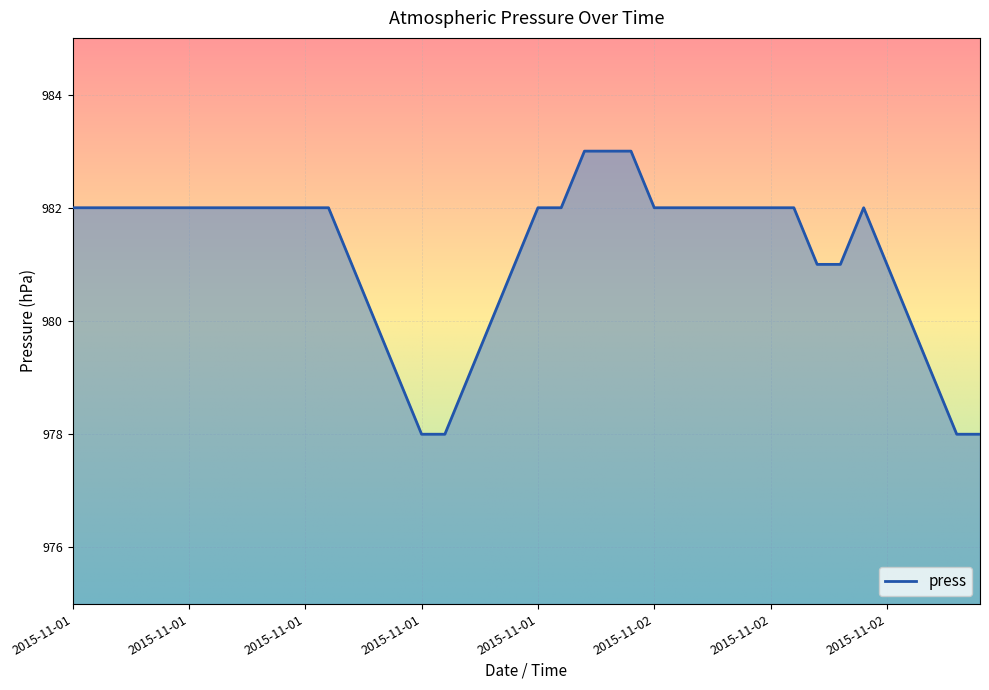

Reading left to right, list all the values displayed in this chart.

982	982	982	982	982	982	982	982	982	982	982	982	981	980	979	978	978	979	980	981	982	982	983	983	983	982	982	982	982	982	982	982	981	981	982	981	980	979	978	978